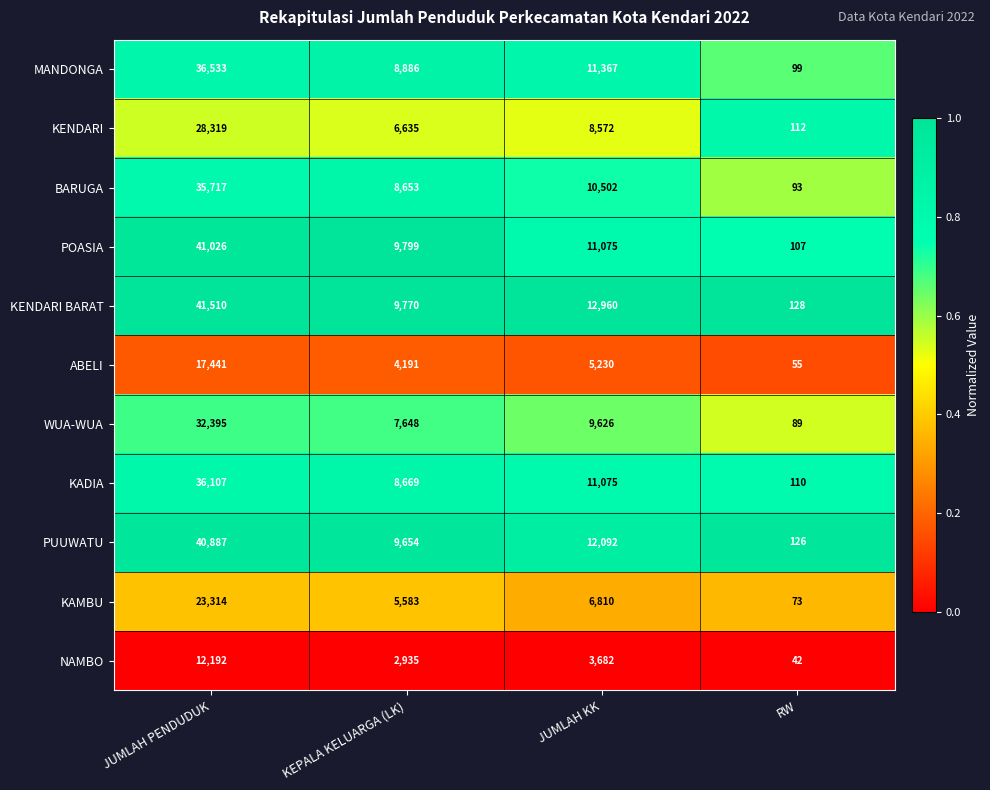

What is the average value of the WUA-WUA series?

12440